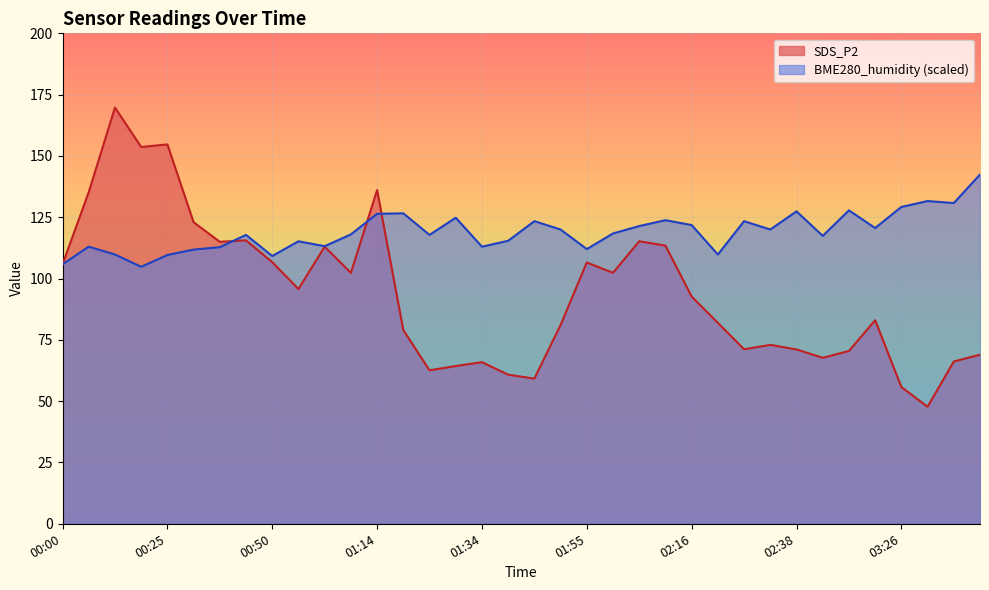

Which series ends up on top after the final intersection of SDS_P2 and BME280_humidity?

BME280_humidity